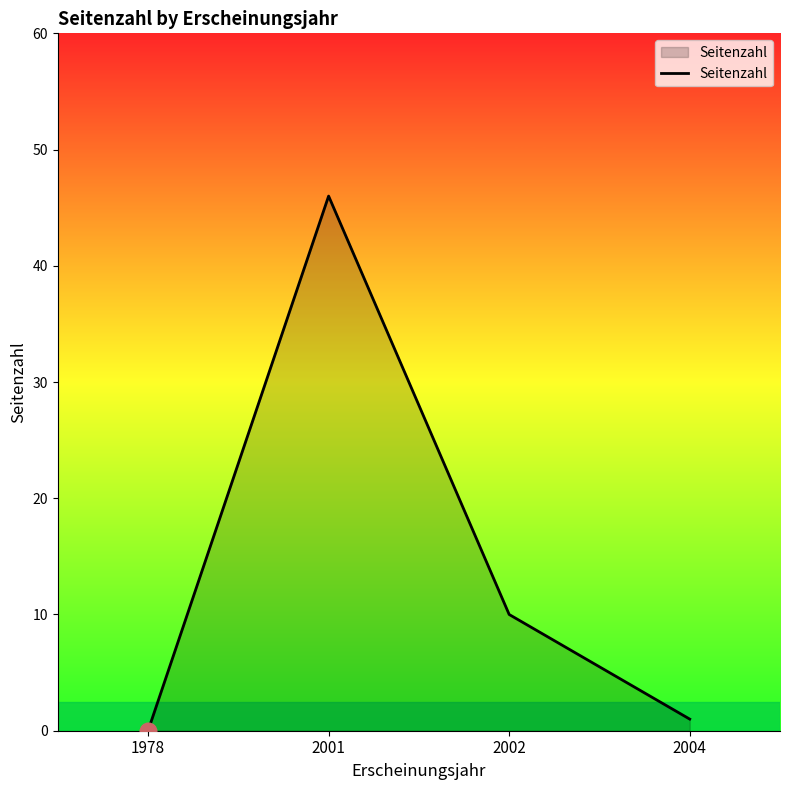

What value does the data have at 2004?

1